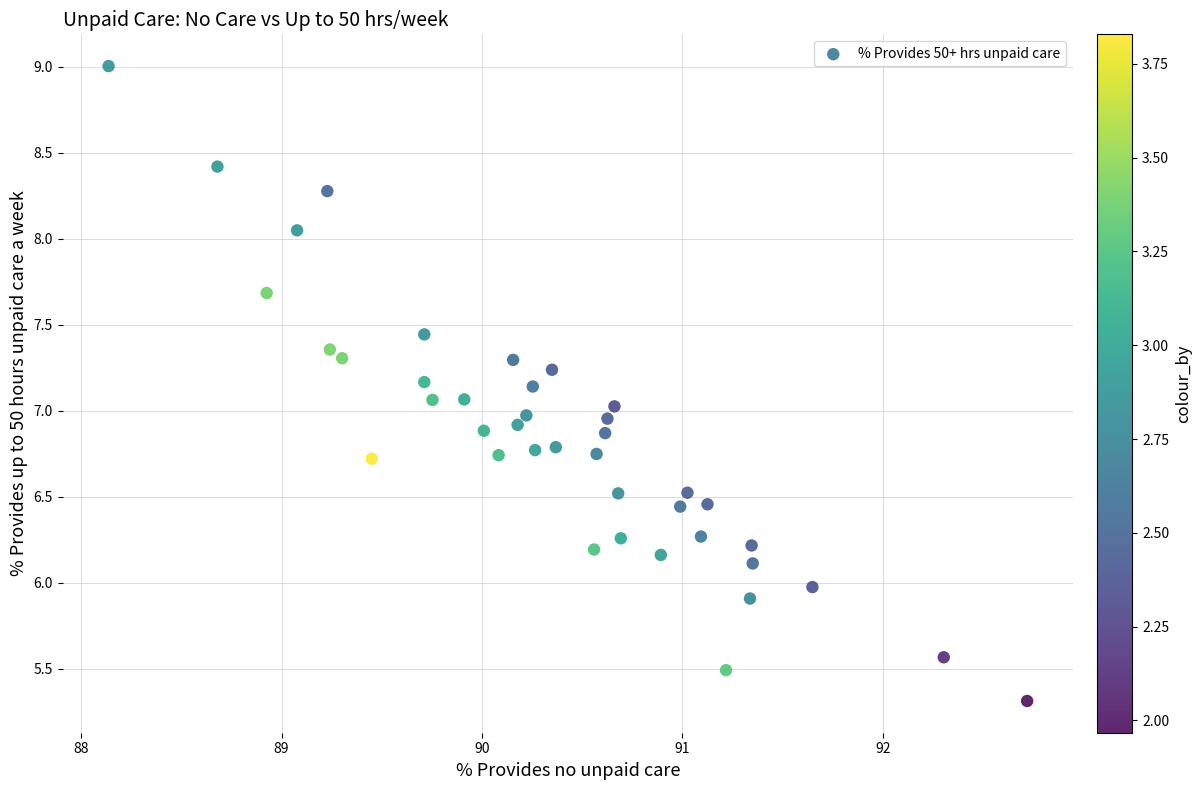

What is the range of Y values (max minus min)?

3.7